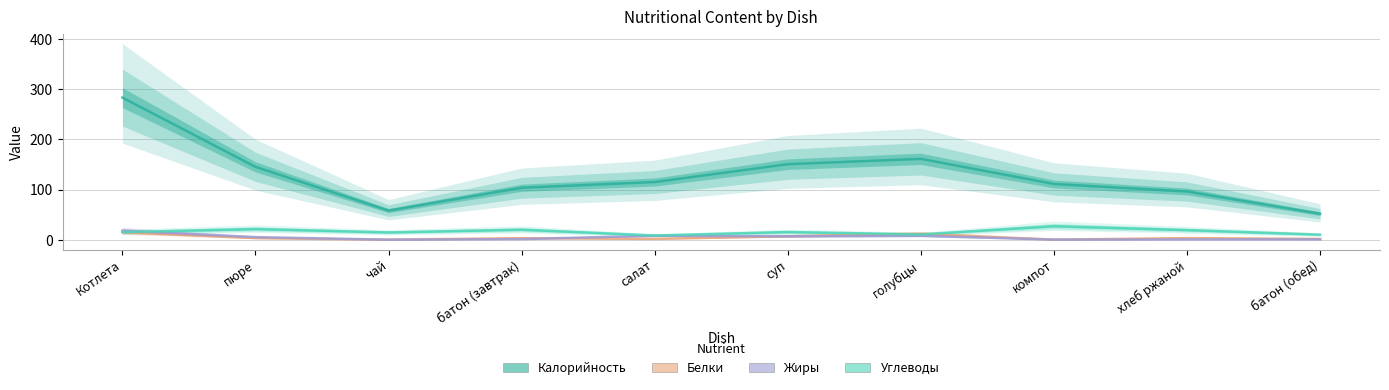

True or false: Углеводы and Жиры cross at least once.

True